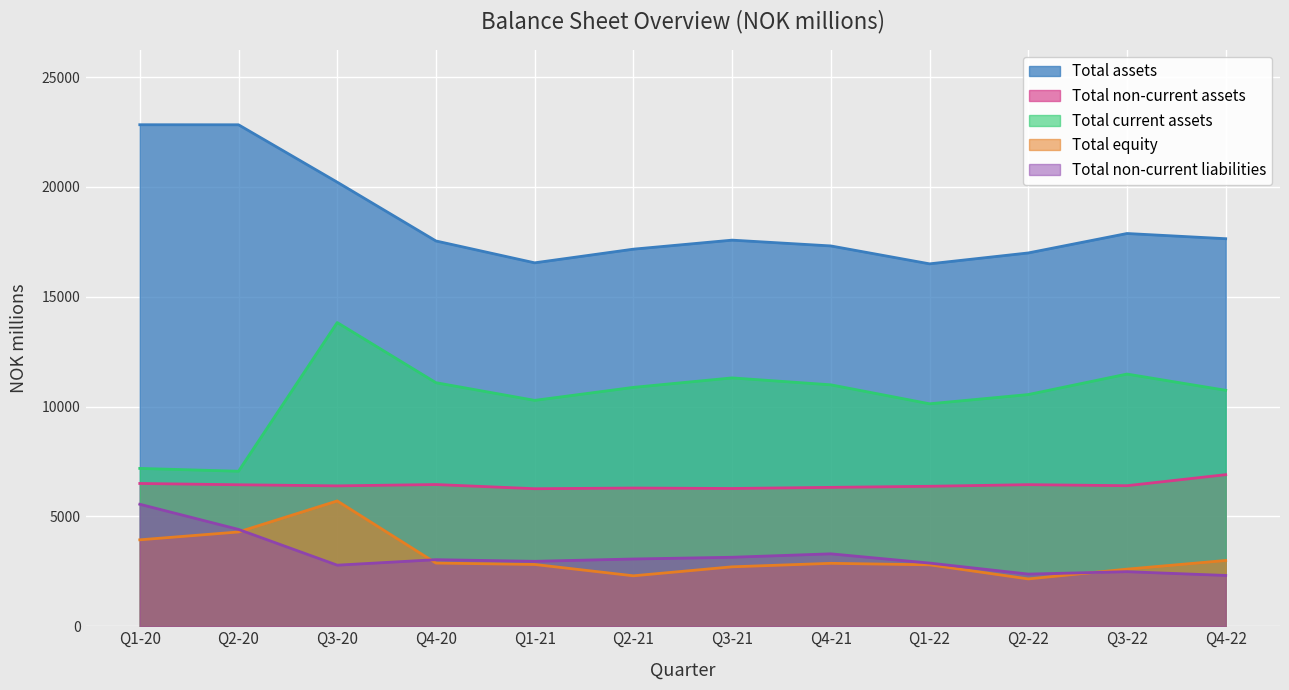

Reading right to left, extract all data points from this chart.

Total assets: 17644	17881	16996	16500	17315	17579	17168	16546	17541	20218	22831	22833
Total non-current assets: 6901	6399	6446	6372	6323	6272	6292	6262	6452	6391	6442	6500
Total current assets: 10743	11482	10549	10128	10992	11307	10876	10284	11089	13827	7058	7186
Total equity: 2995	2600	2155	2797	2865	2706	2297	2813	2877	5706	4293	3935
Total non-current liabilities: 2313	2484	2375	2876	3297	3141	3062	2957	3031	2781	4409	5554